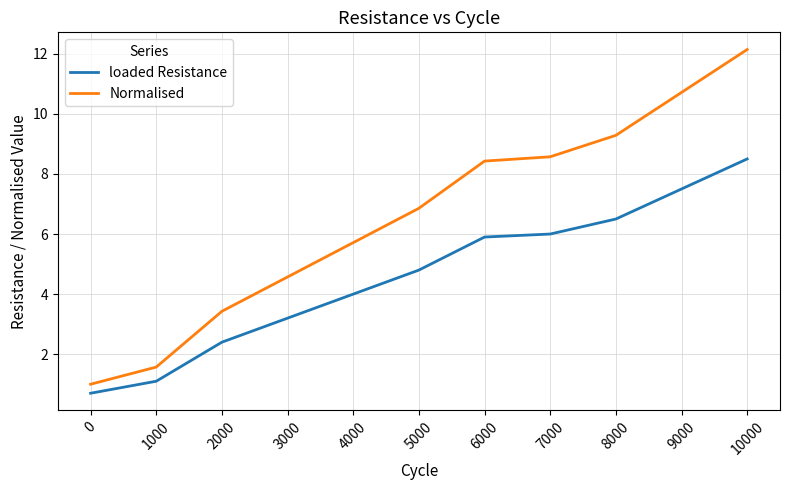

True or false: Normalised and loaded Resistance cross at least once.

False